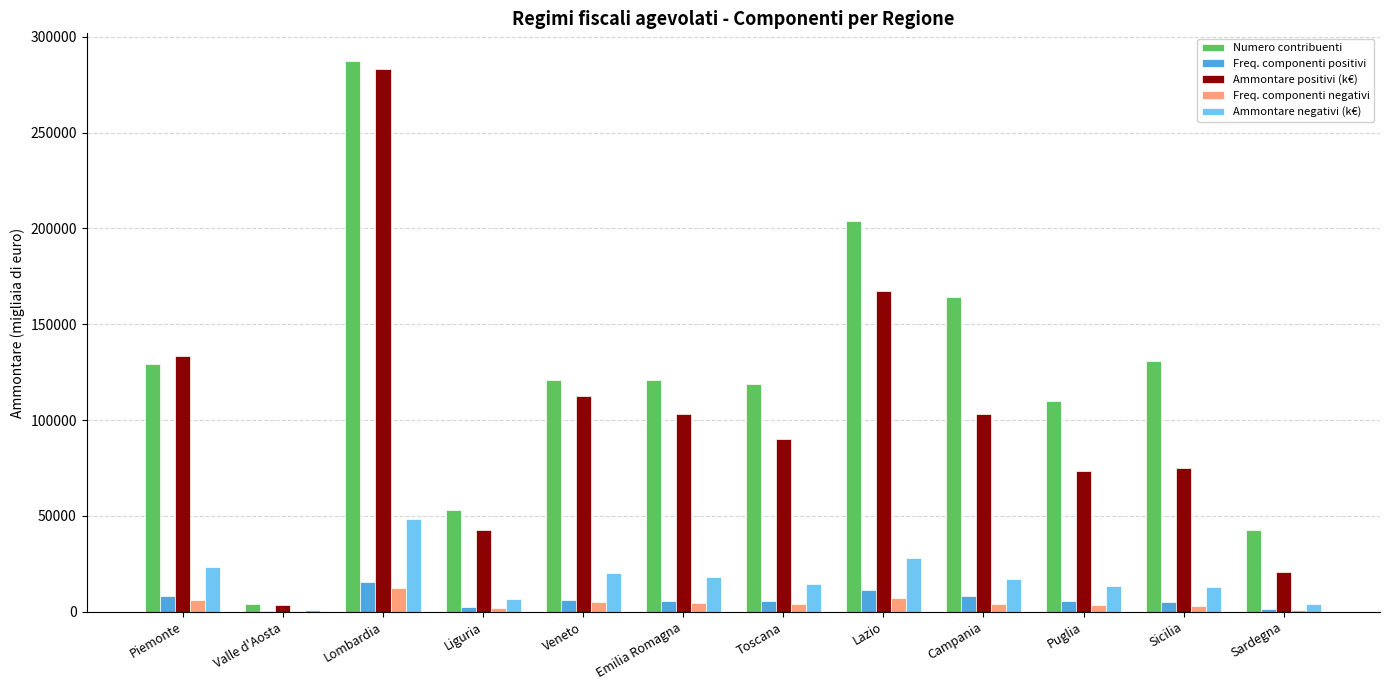

Is it true that Ammontare negativi (k€) equals 13304 at Puglia?

True